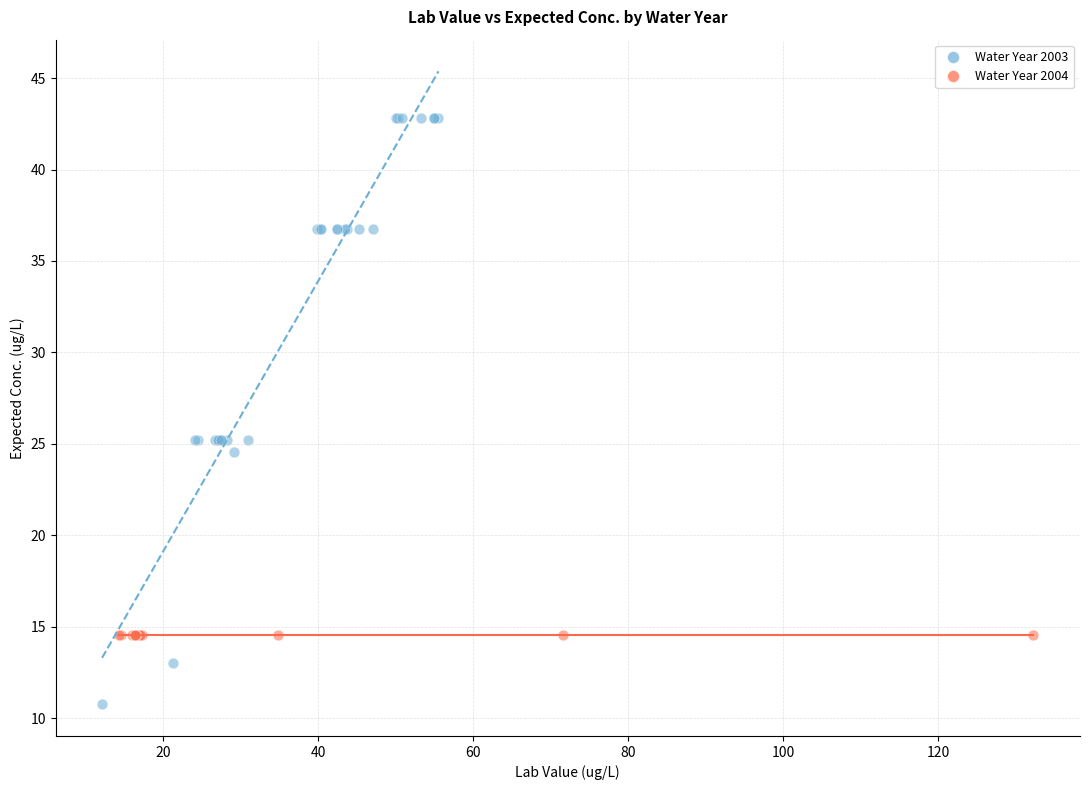

Which series contains the highest Y value?

Water Year 2003